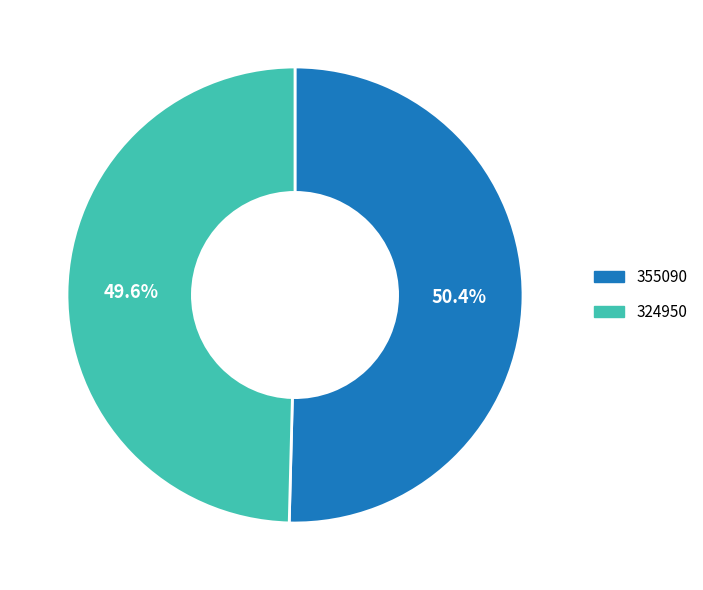

True or false: 355090 accounts for 65% of the total.

False